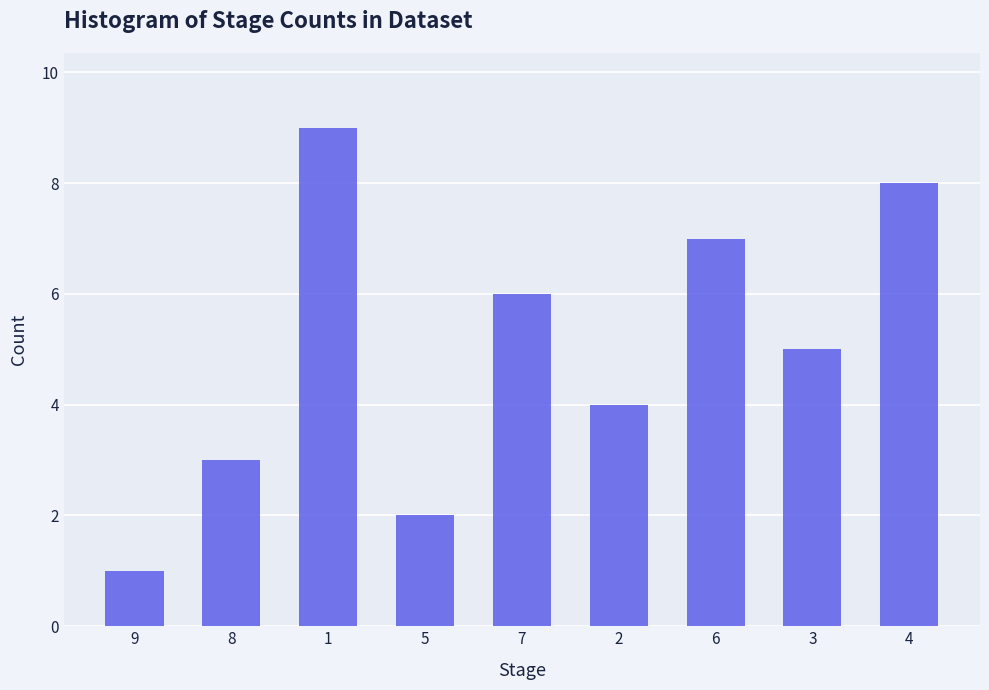

Which has a higher value, 4 or 5?

4